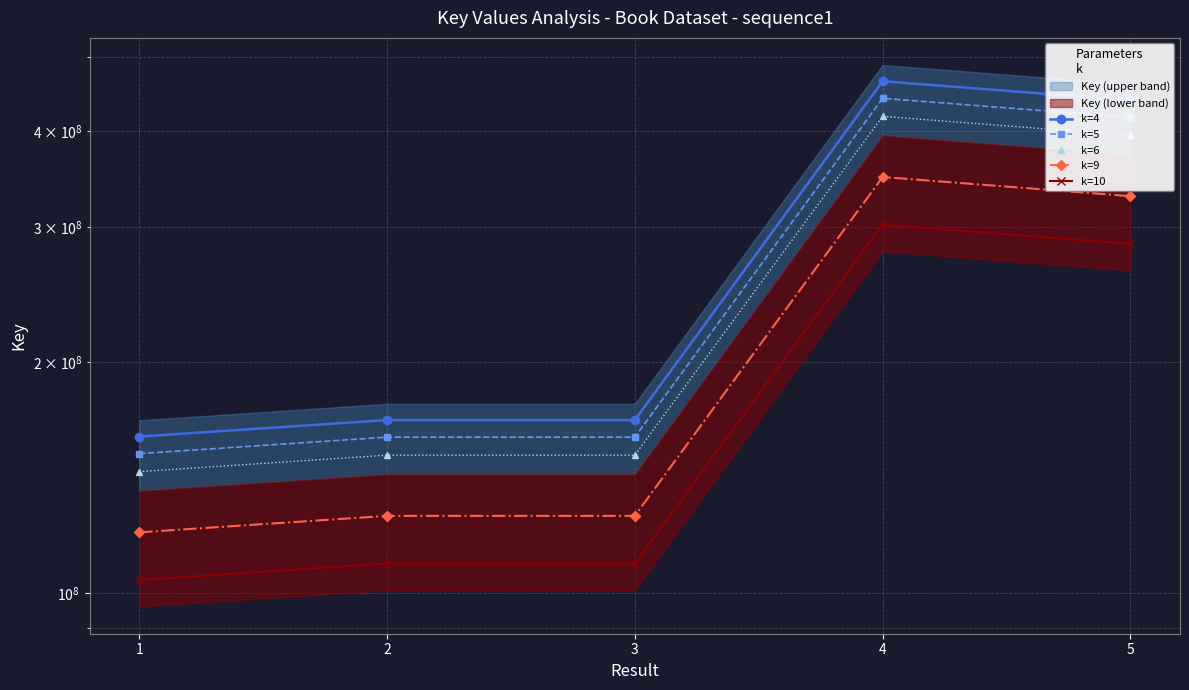

Rank the series by their maximum value, from highest to lowest.

k=4, k=5, k=6, k=9, k=10